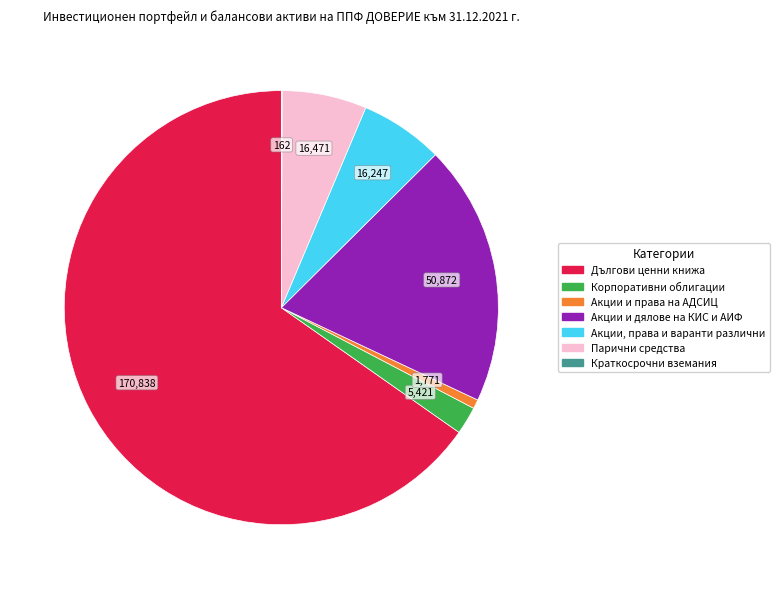

Is there any slice that represents more than half of the pie?

Yes